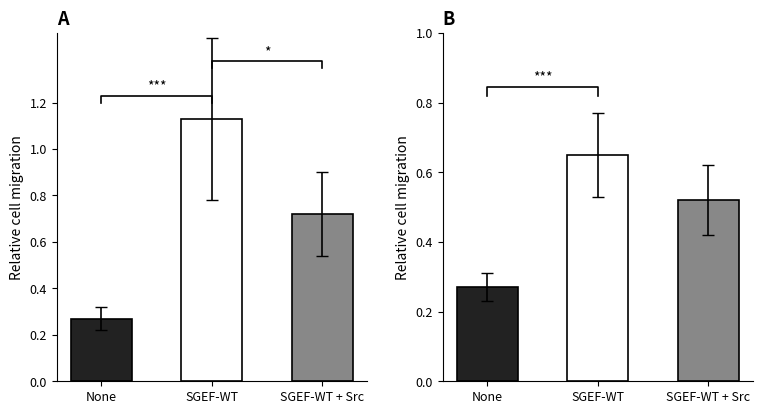

What is the value of the SDS_P1 bar at the 1st from the left?

0.3